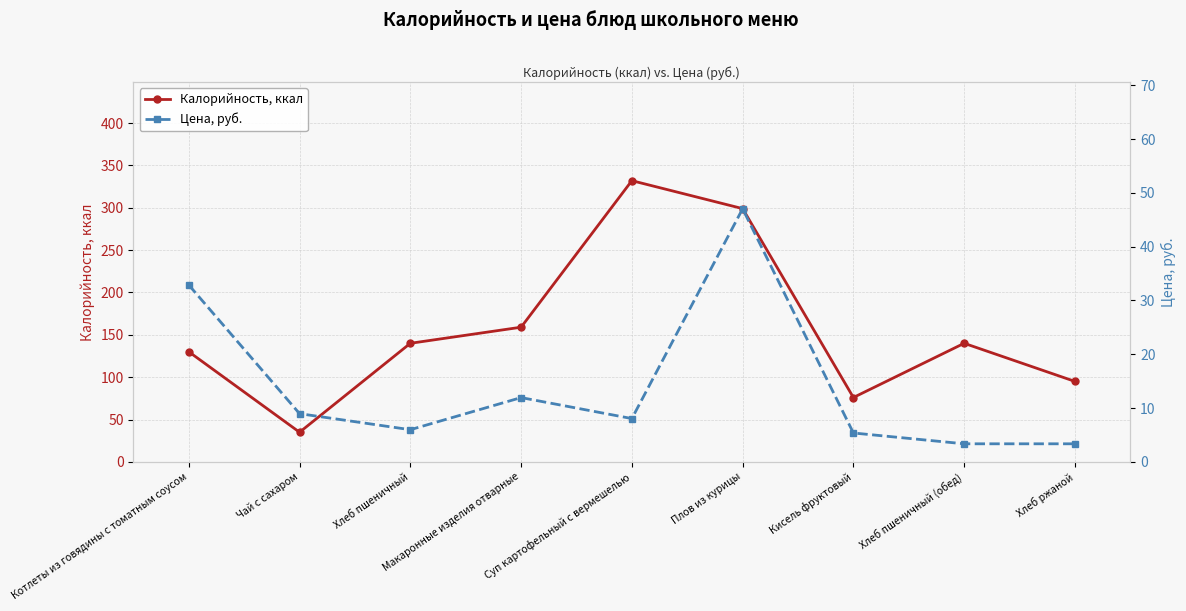

Which series has the largest total across all categories?

Калорийность, ккал